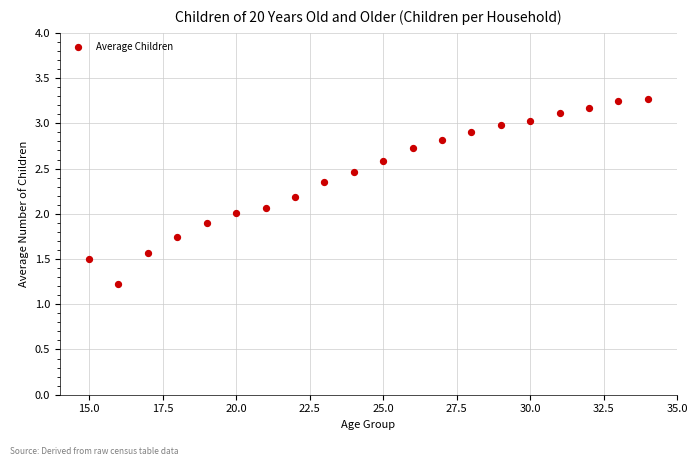

What is the range of X values (max minus min)?

19.0